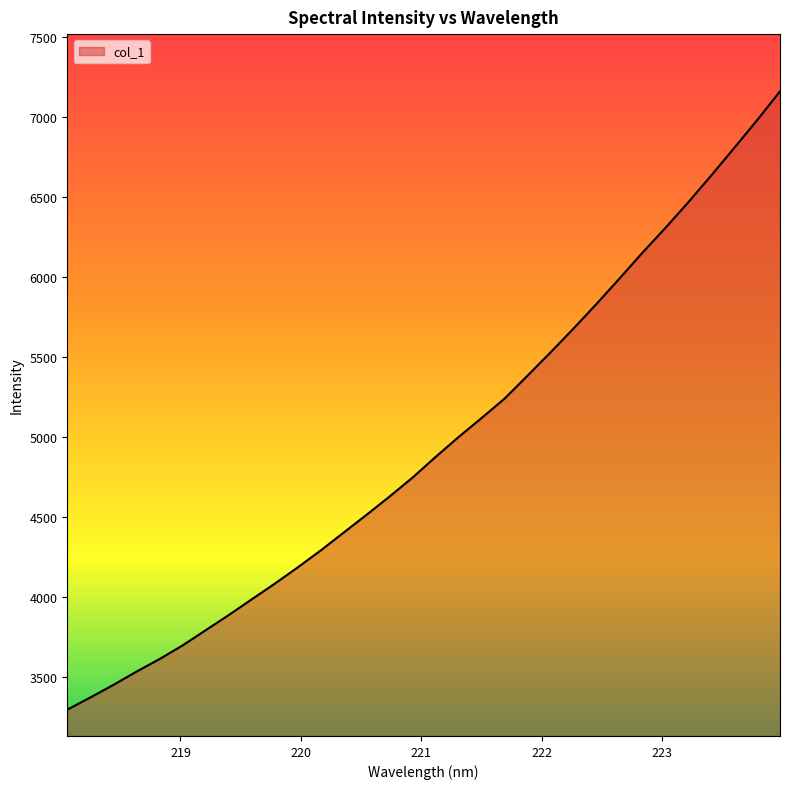

True or false: the data has more than 0 interior local peaks.

False